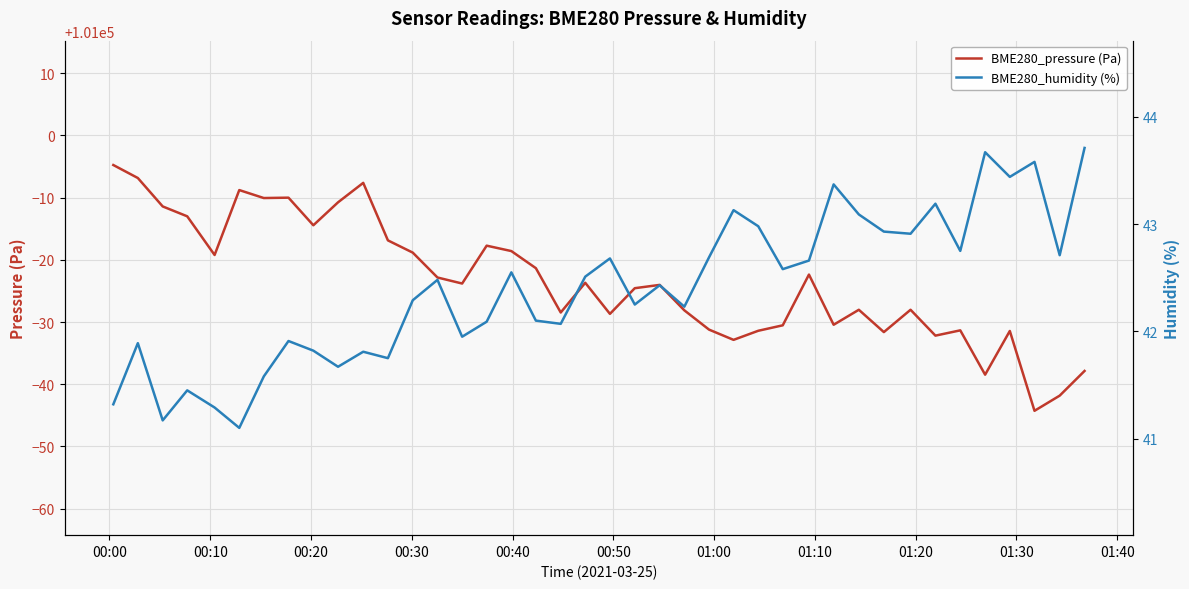

What is the lowest value of the BME280_pressure (Pa) series?

100955.7